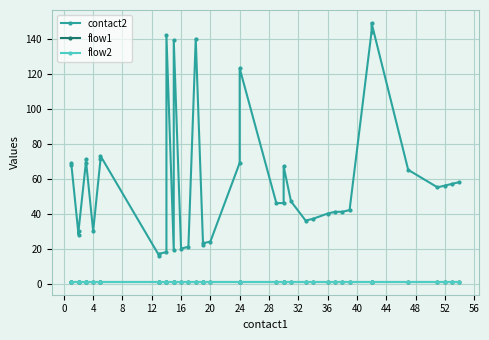

What are all the series names shown in the legend?

contact2, flow1, flow2